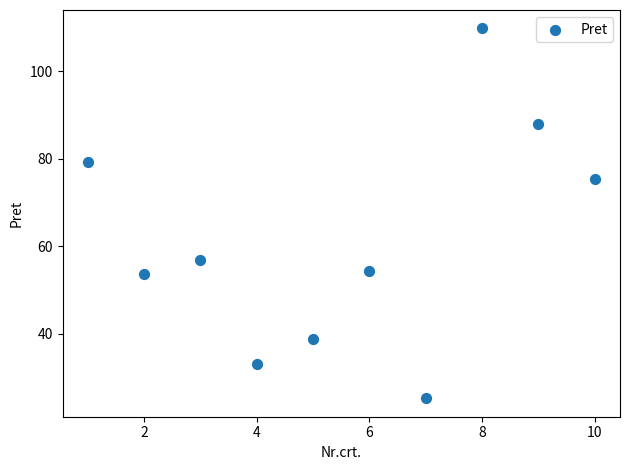

What is the range of Y values (max minus min)?

84.4